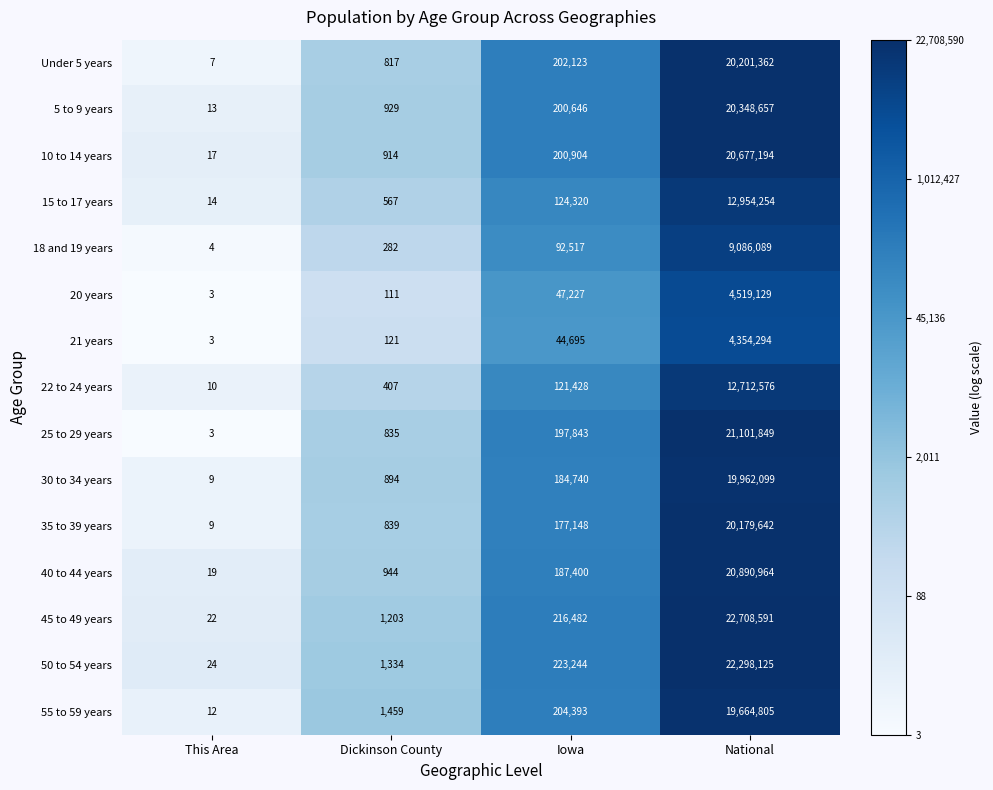

Which series changed the most between This Area and Iowa?

50 to 54 years